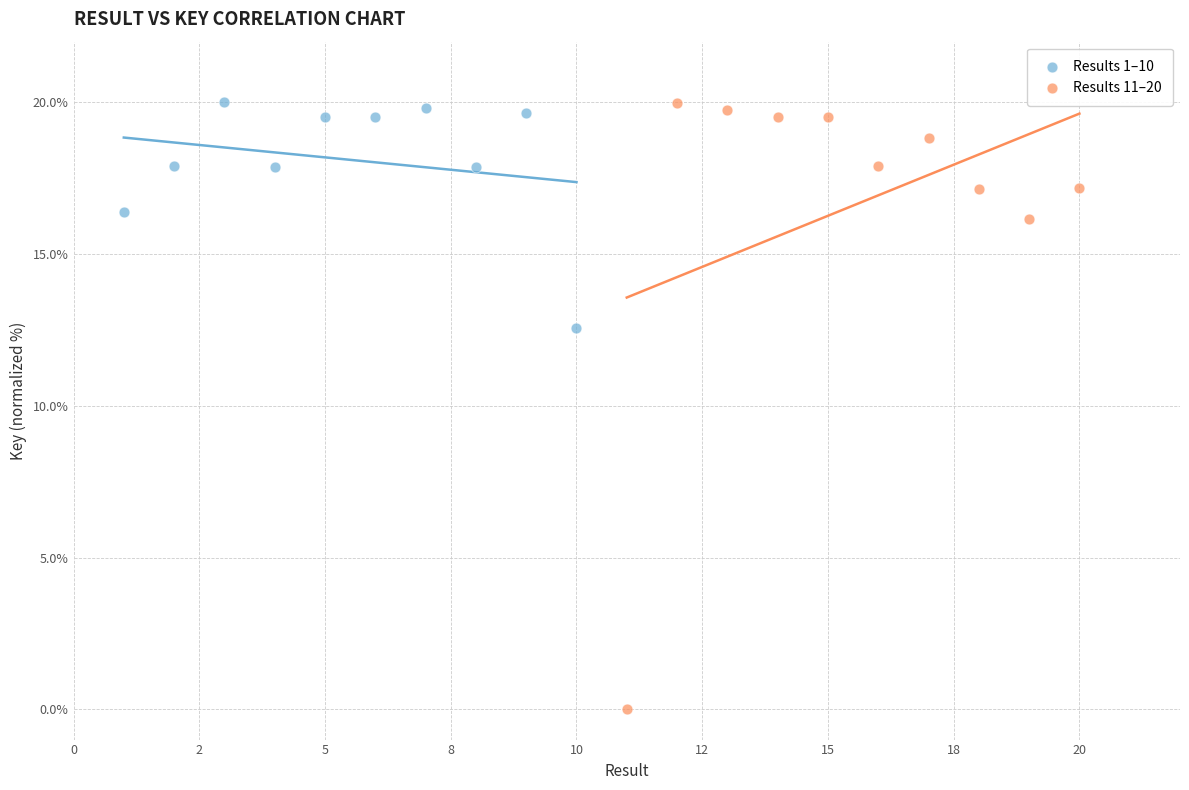

Which series has the largest Y range (max minus min)?

Results 11–20